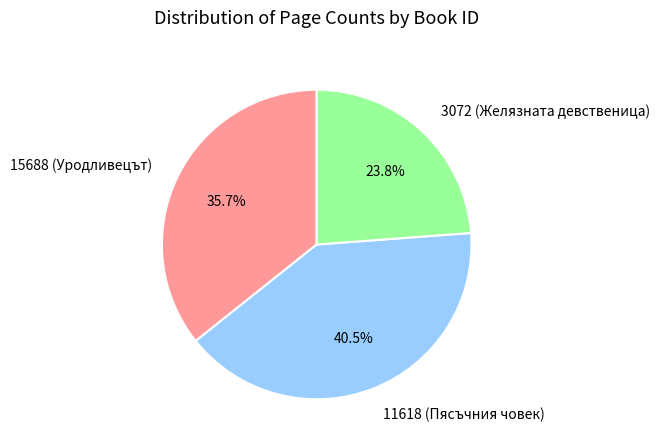

Combined, what portion of the pie is 11618 (Пясъчния човек) and 3072 (Желязната девственица)?

64.3%